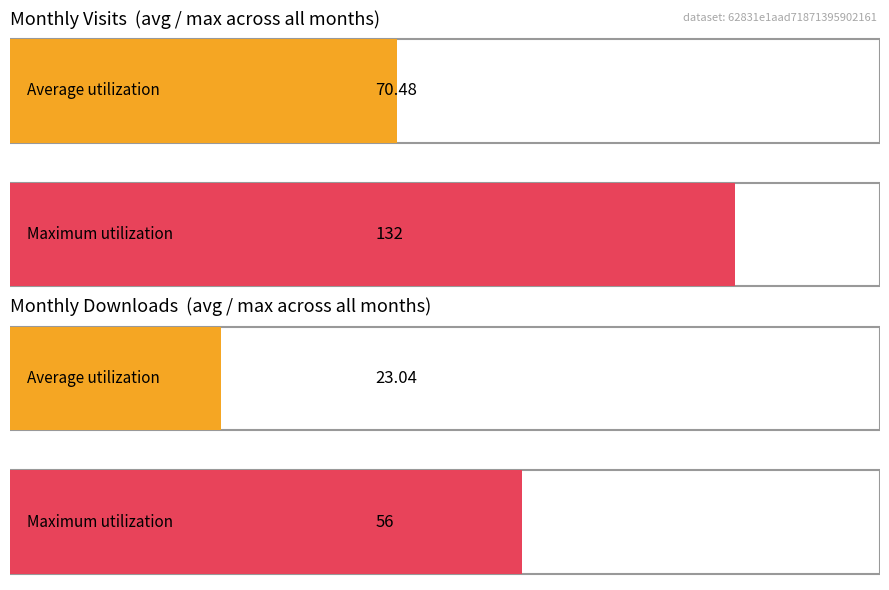

What is the average value of the monthly_download_resource series?

23